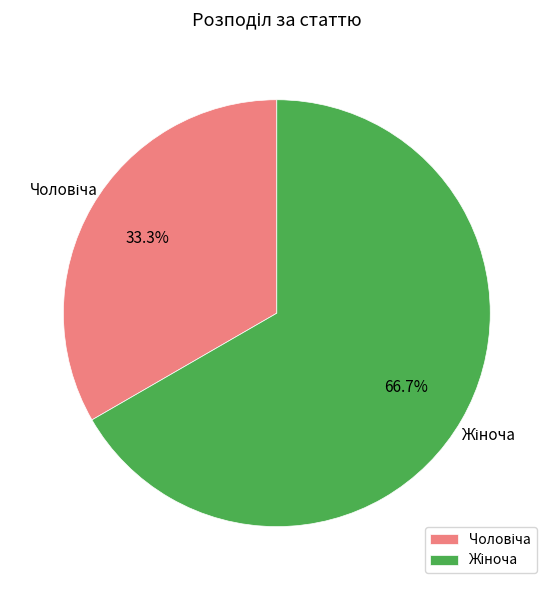

Does any single category account for the majority?

Yes